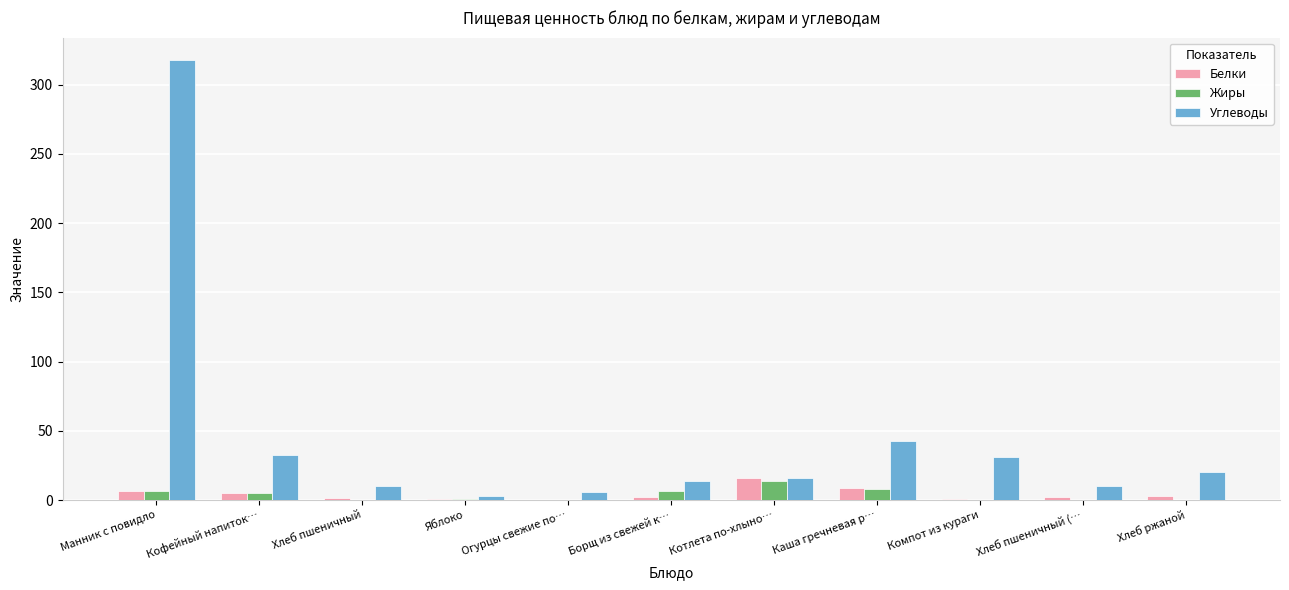

Which series changed the most between Борщ из свежей к… and Каша гречневая р…?

Углеводы